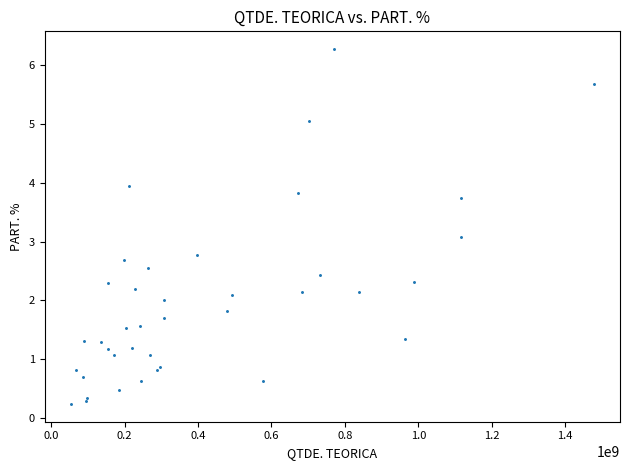

What Y value in the scatter plot is closest to 3?

3.1